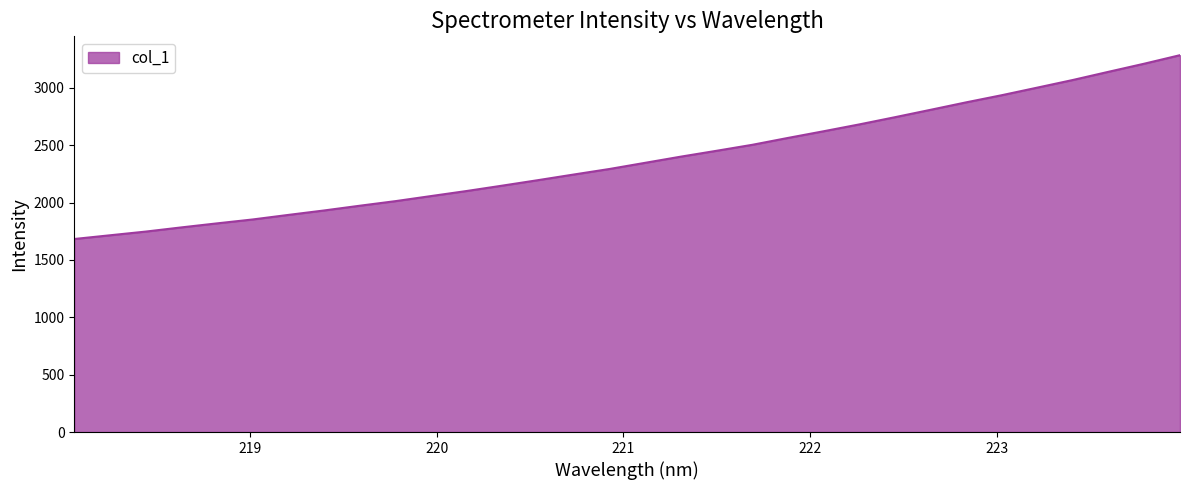

What is the smallest value displayed?

1683.1